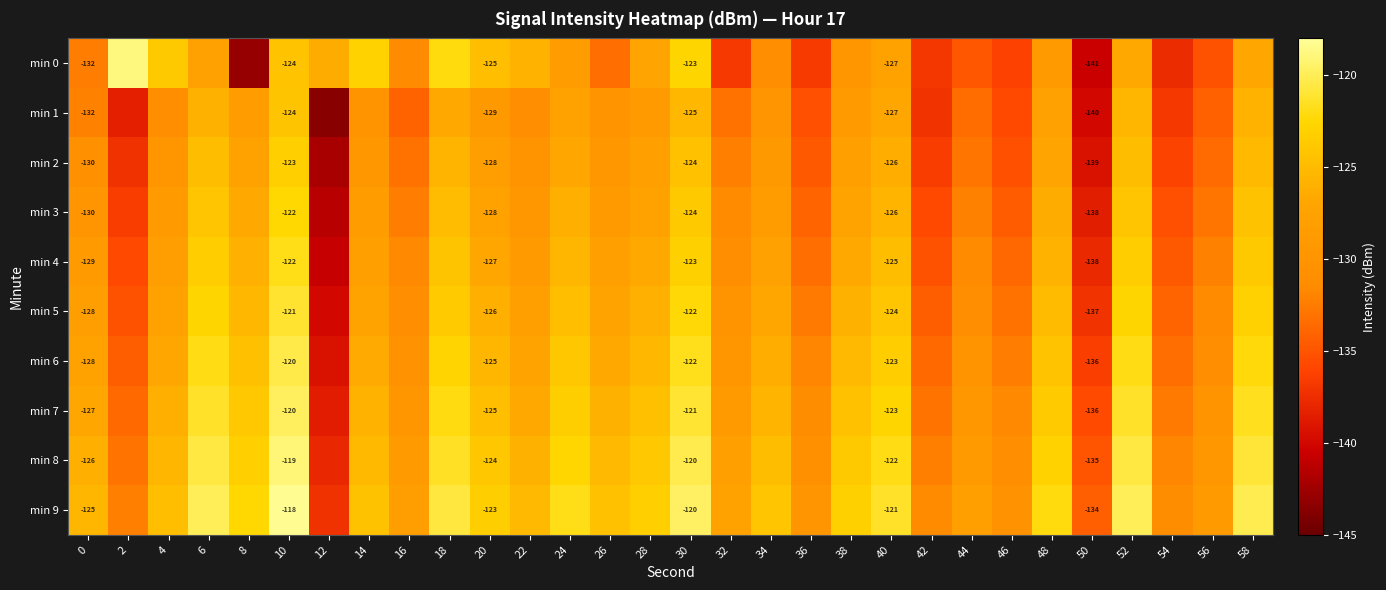

At 40, list the series in order from smallest to largest.

min 0, min 1, min 2, min 3, min 4, min 5, min 6, min 7, min 8, min 9